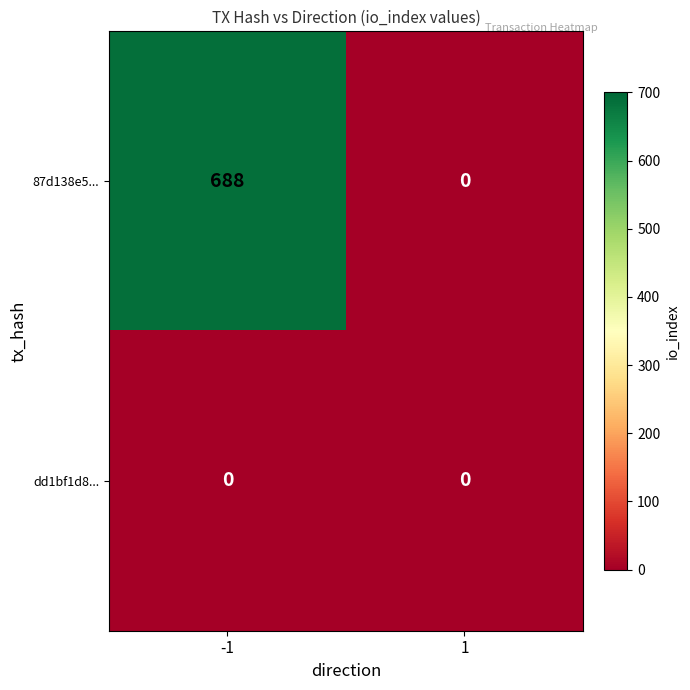

Rank the series by their maximum value, from lowest to highest.

dd1bf1d8..., 87d138e5...